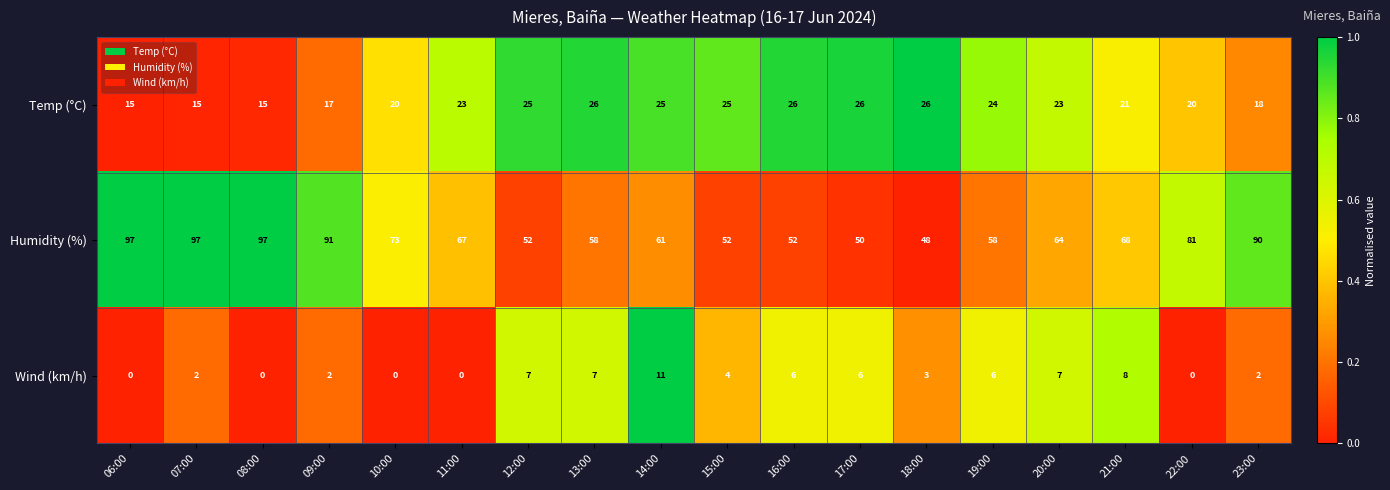

List the series in order of their peak value, lowest first.

Wind (km/h), Temp (°C), Humidity (%)